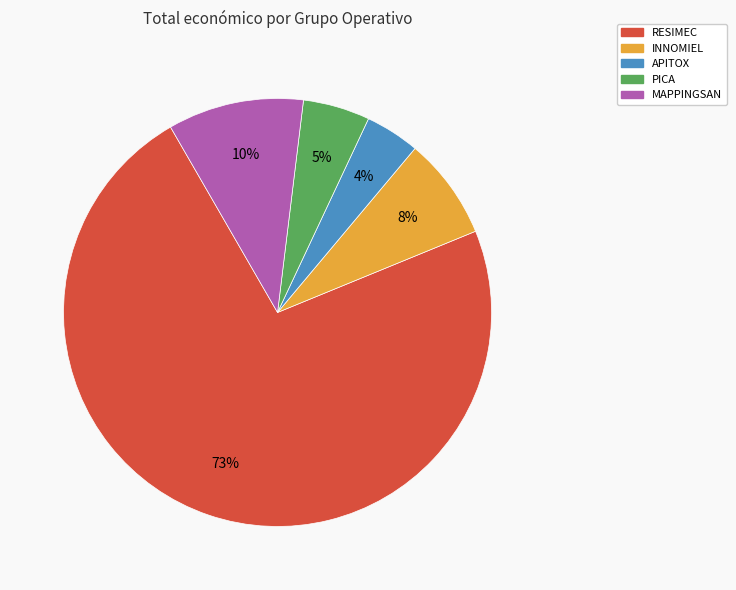

Which category has the biggest portion of the pie?

RESIMEC